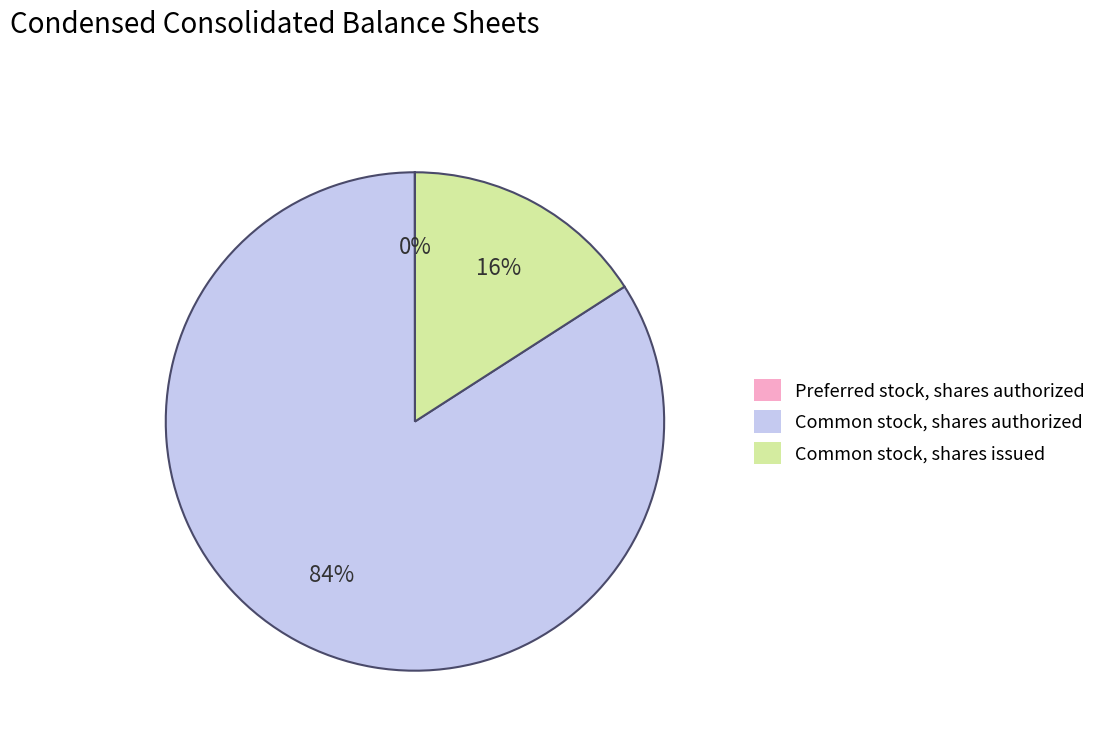

Does Common stock, shares authorized account for over 50% of the chart?

Yes